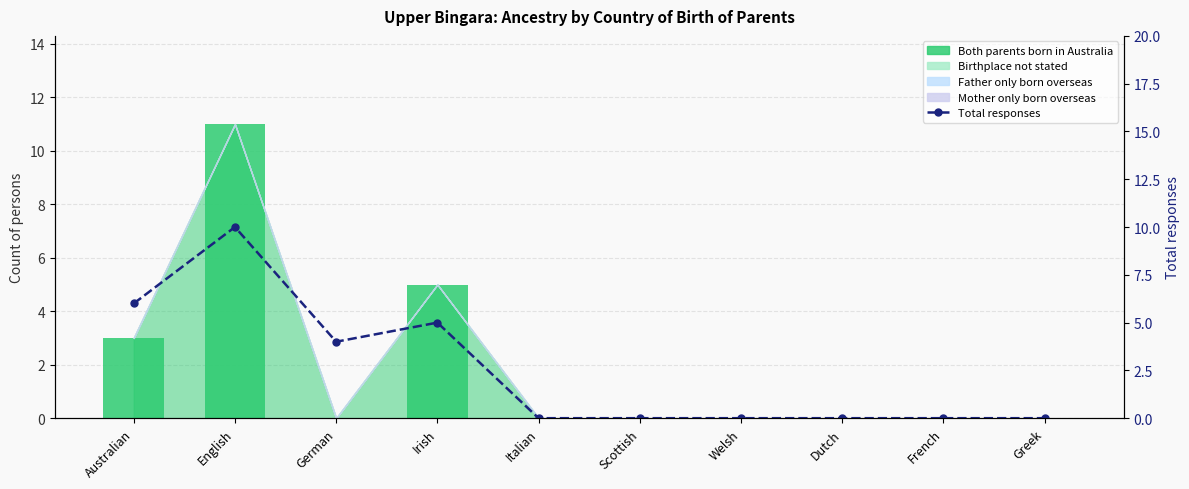

Which category has the lowest value in the Birthplace not stated series?

Australian